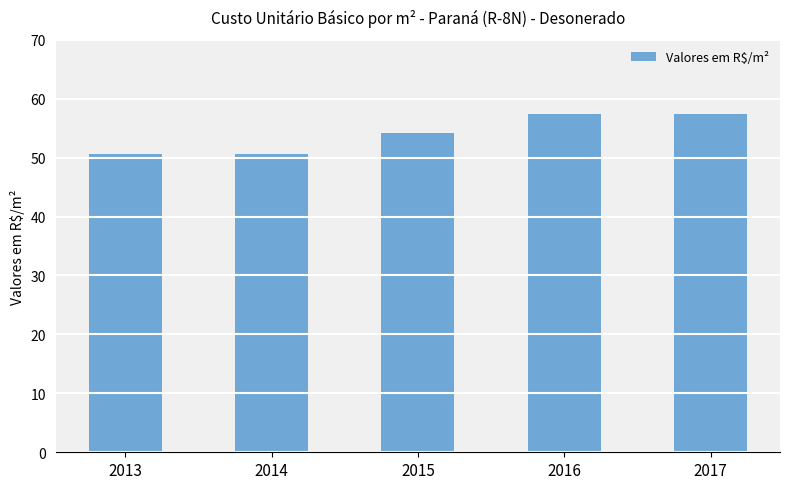

What is the change in value from 2015 to 2016?

+3.2